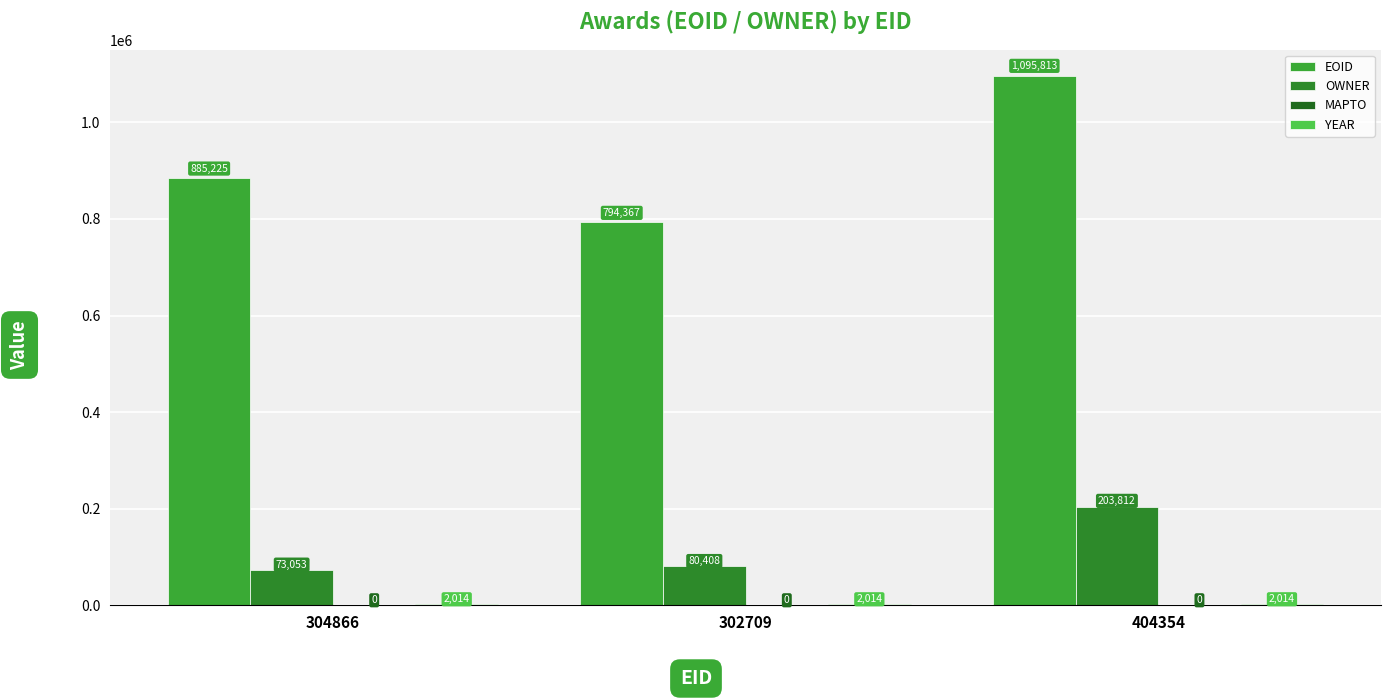

How many distinct data groups are displayed?

3